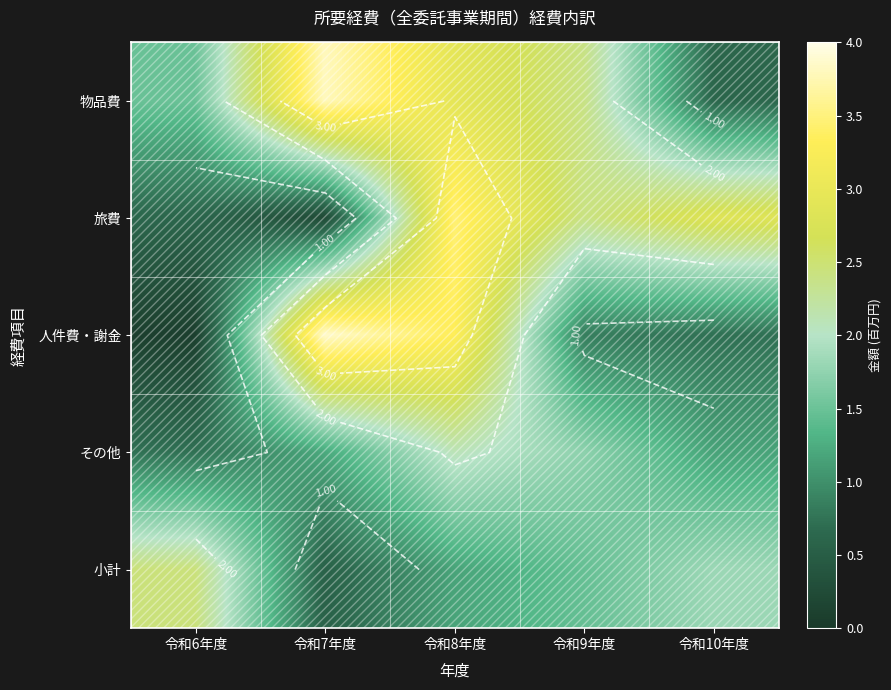

Is it true that 小計 equals 0.9 at 令和7年度?

False